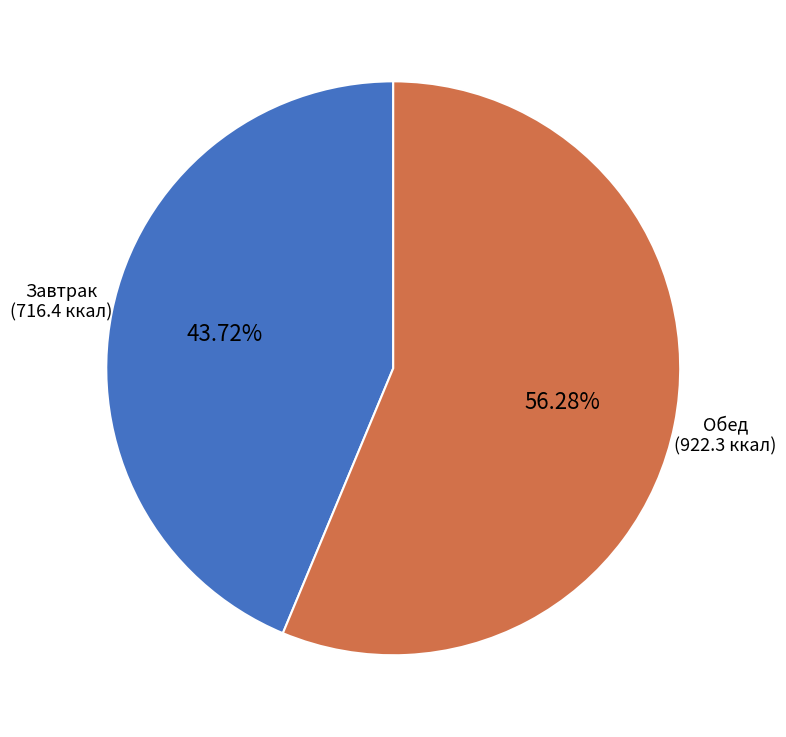

Is there any slice that represents more than half of the pie?

Yes